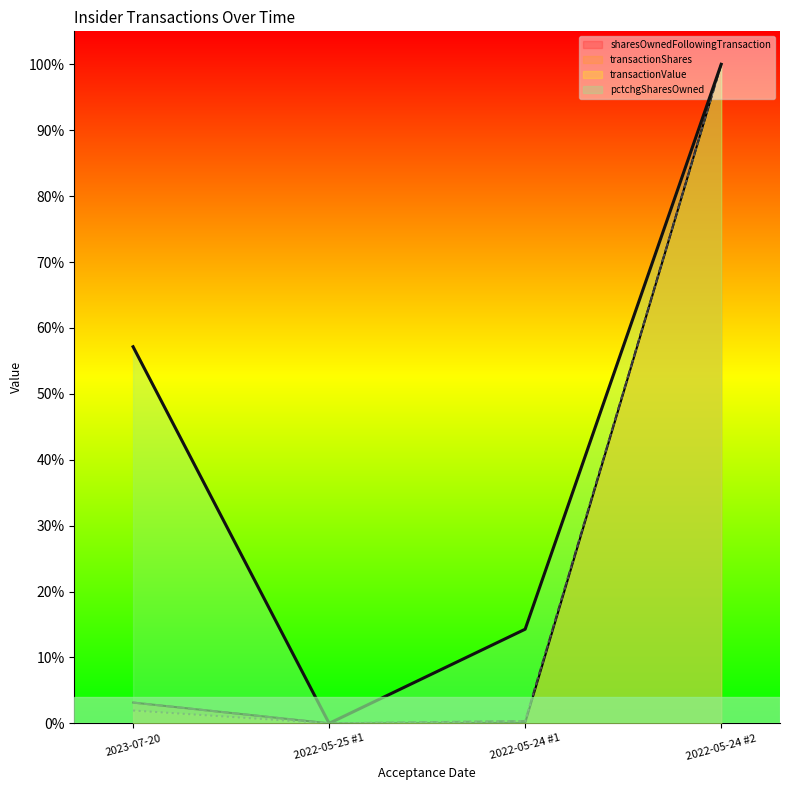

What is the sum of all pctchgSharesOwned values?

1.7